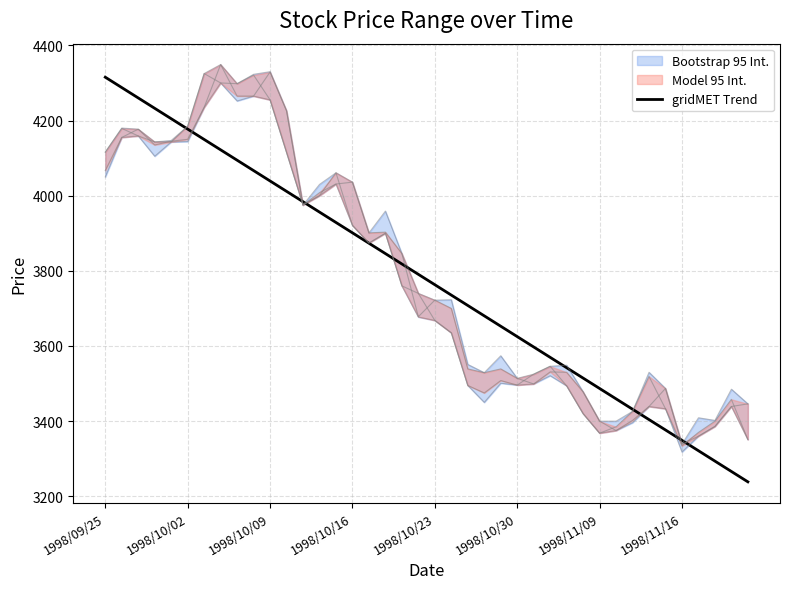

At which category does the chart reach its peak across all series?

1998/09/25